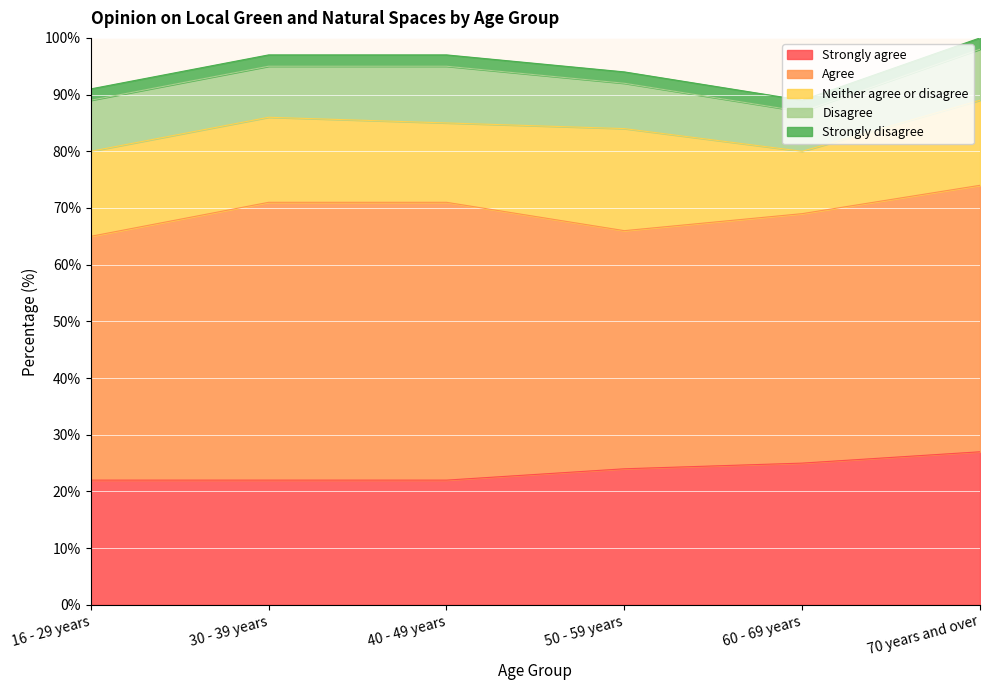

True or false: Strongly disagree and Disagree intersect in this chart.

False